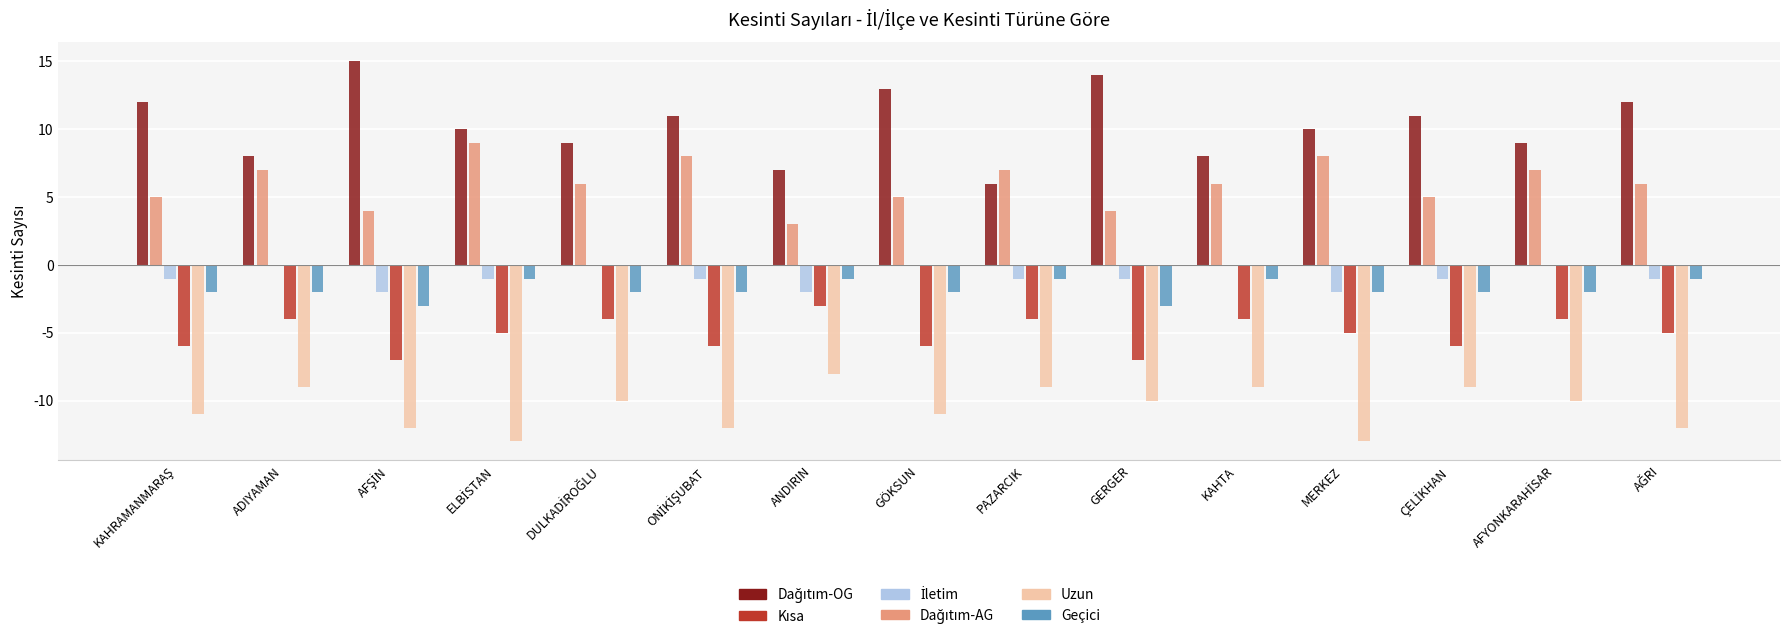

Is the value of Geçici at ADIYAMAN greater than the value of Uzun at ADIYAMAN?

Yes